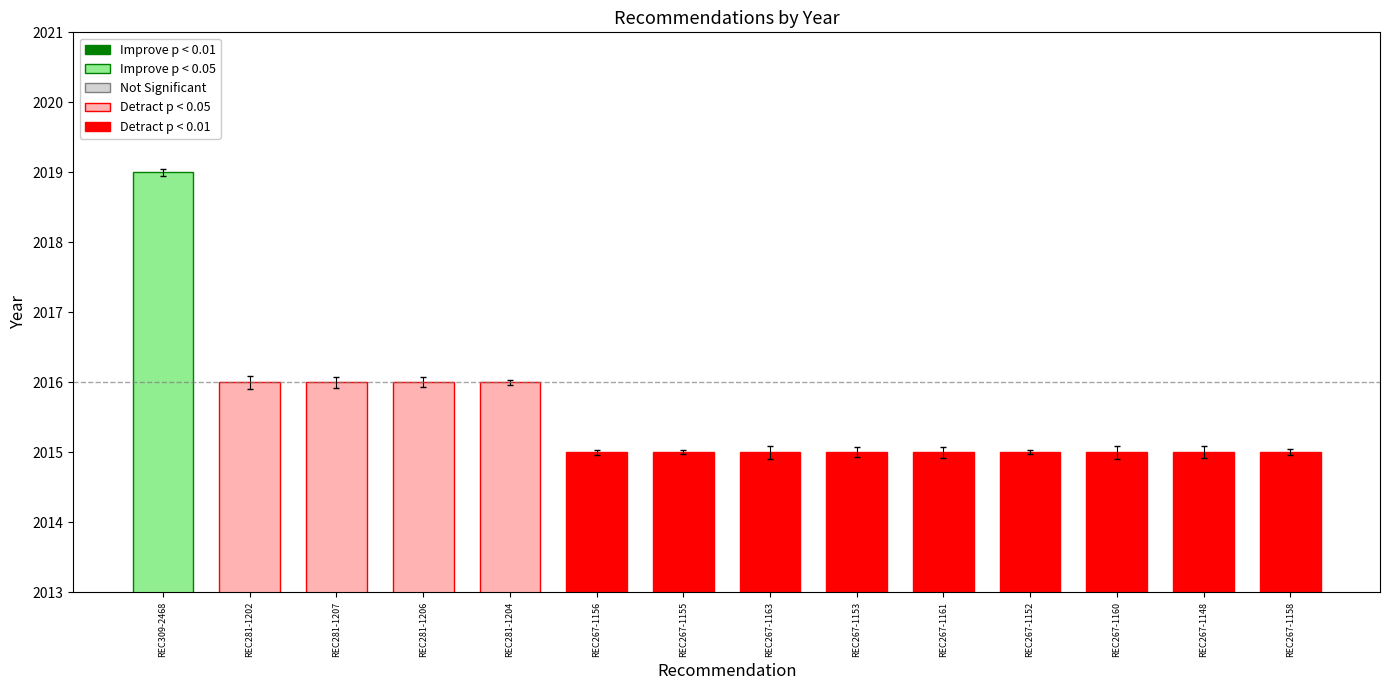

The value at REC281-1207 is 718. True or false?

False